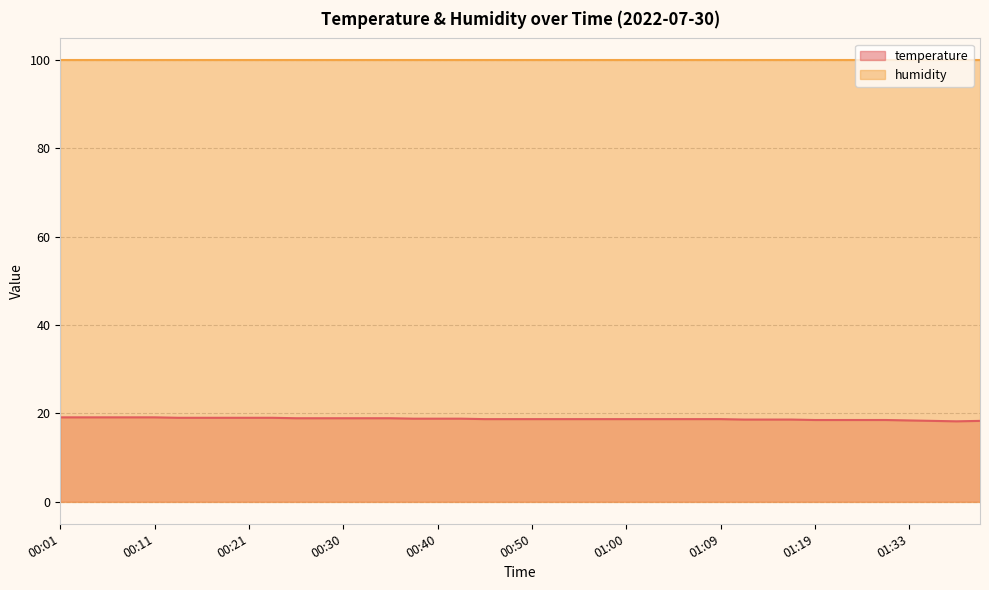

Reading right to left, list all the values displayed in this chart.

01:40=18.3	01:38=18.2	01:35=18.3	01:33=18.4	01:30=18.5	01:28=18.5	01:22=18.5	01:19=18.5	01:17=18.6	01:14=18.6	01:12=18.6	01:09=18.7	01:07=18.7	01:05=18.7	01:02=18.7	01:00=18.7	00:57=18.7	00:55=18.7	00:52=18.7	00:50=18.7	00:47=18.7	00:45=18.7	00:43=18.8	00:40=18.8	00:38=18.8	00:35=18.9	00:33=18.9	00:30=18.9	00:28=18.9	00:26=18.9	00:23=19.0	00:21=19.0	00:18=19.0	00:16=19.0	00:13=19.0	00:11=19.1	00:08=19.1	00:06=19.1	00:04=19.1	00:01=19.1